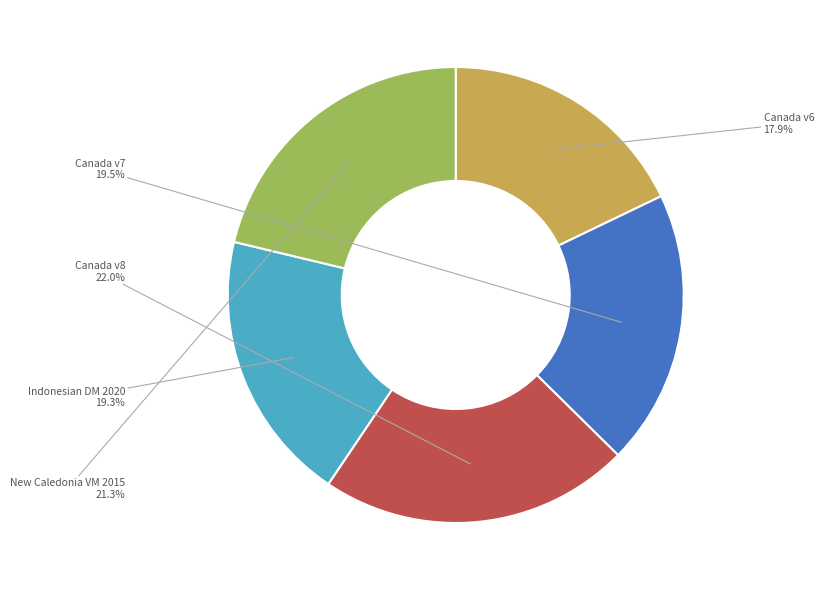

How much of the chart is everything except Canada v8?

78.0%